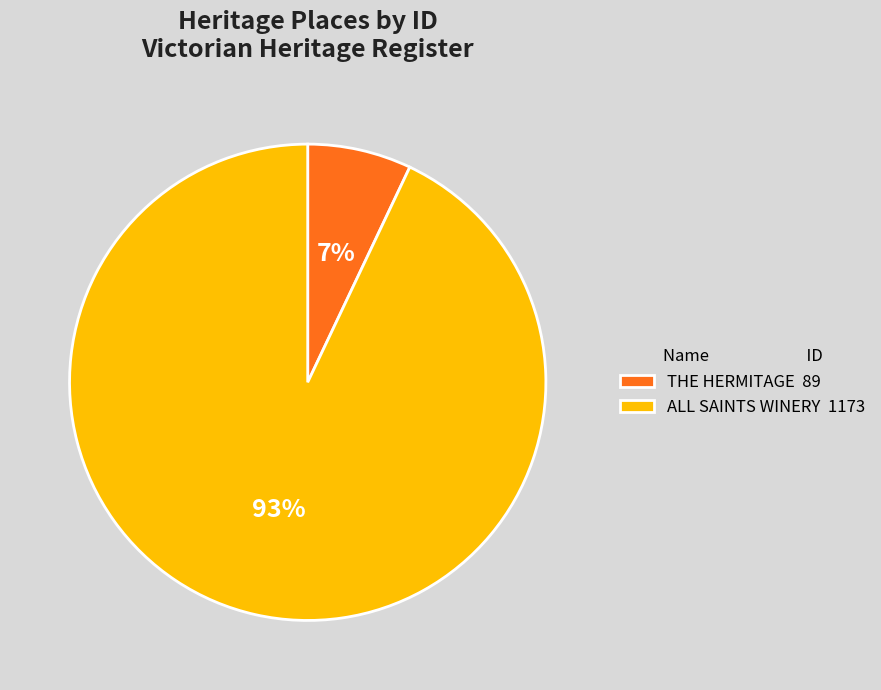

The ALL SAINTS WINERY slice represents 93% of the pie. True or false?

True